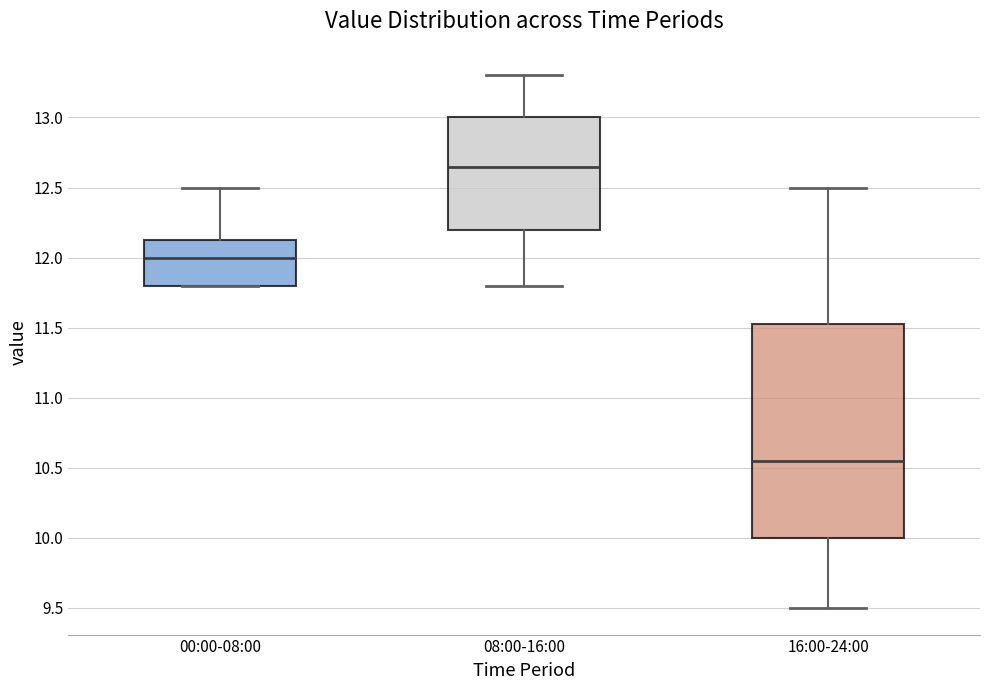

Reading left to right, read every box against the y-axis: the position of its median line, the range the box covers, and the ends of its whiskers. The values are not printed on the chart, so give them approximately, as read against the axis.

00:00-08:00: median 12.00, box 11.80 to 12.15, whiskers 11.80 to 12.50
08:00-16:00: median 12.65, box 12.20 to 13.00, whiskers 11.80 to 13.30
16:00-24:00: median 10.55, box 10.00 to 11.55, whiskers 9.50 to 12.50